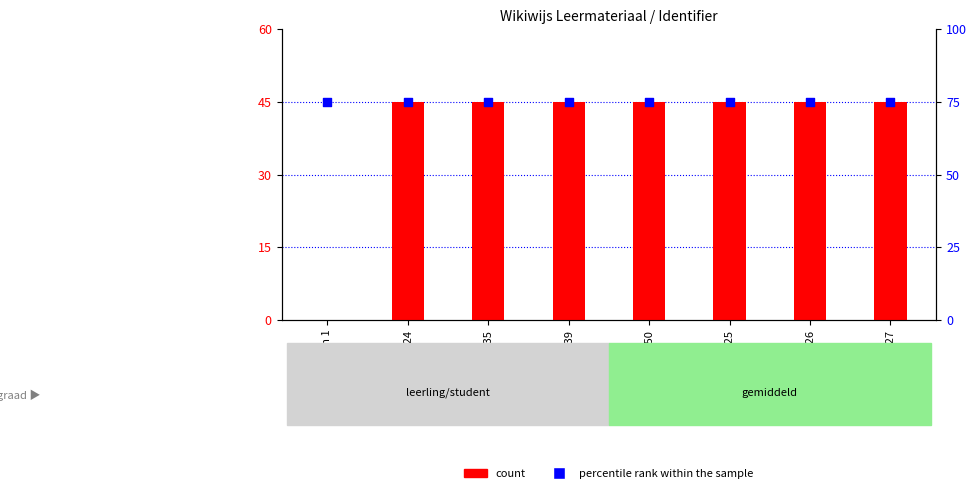

Which series has the widest spread of Y values?

count